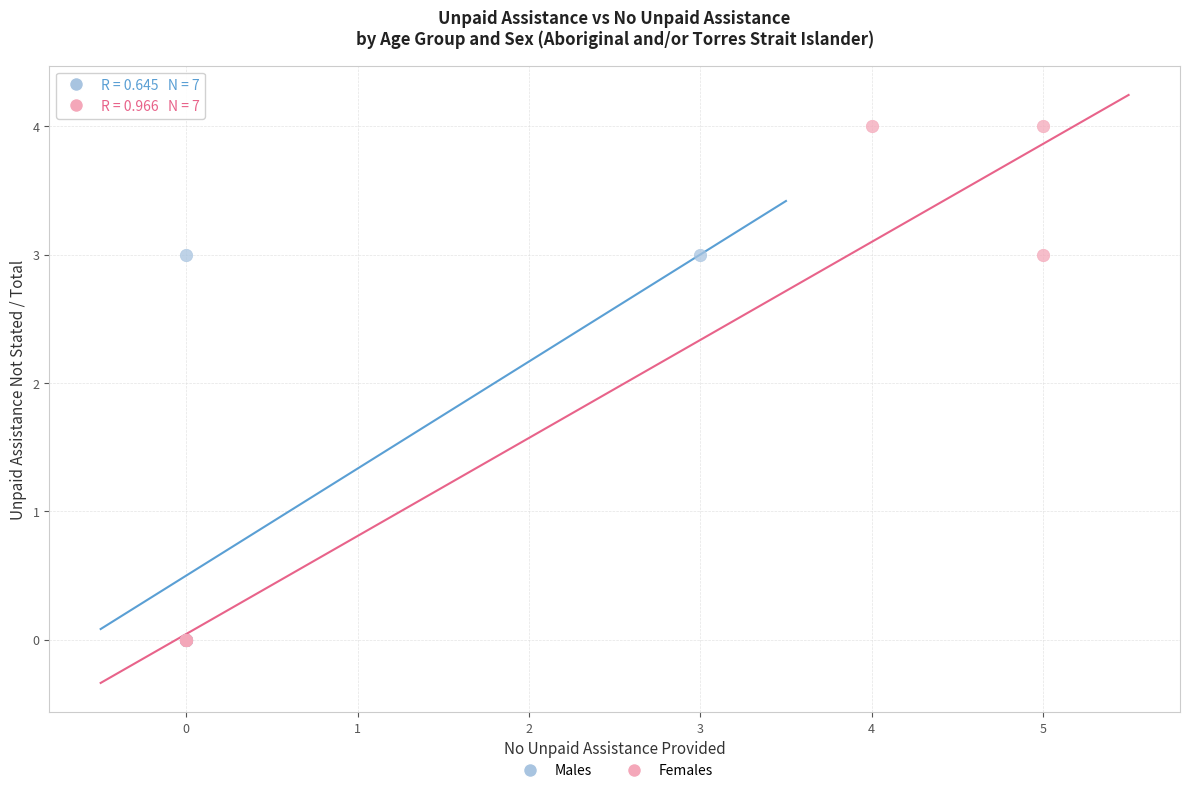

Which series has the widest spread of Y values?

Females